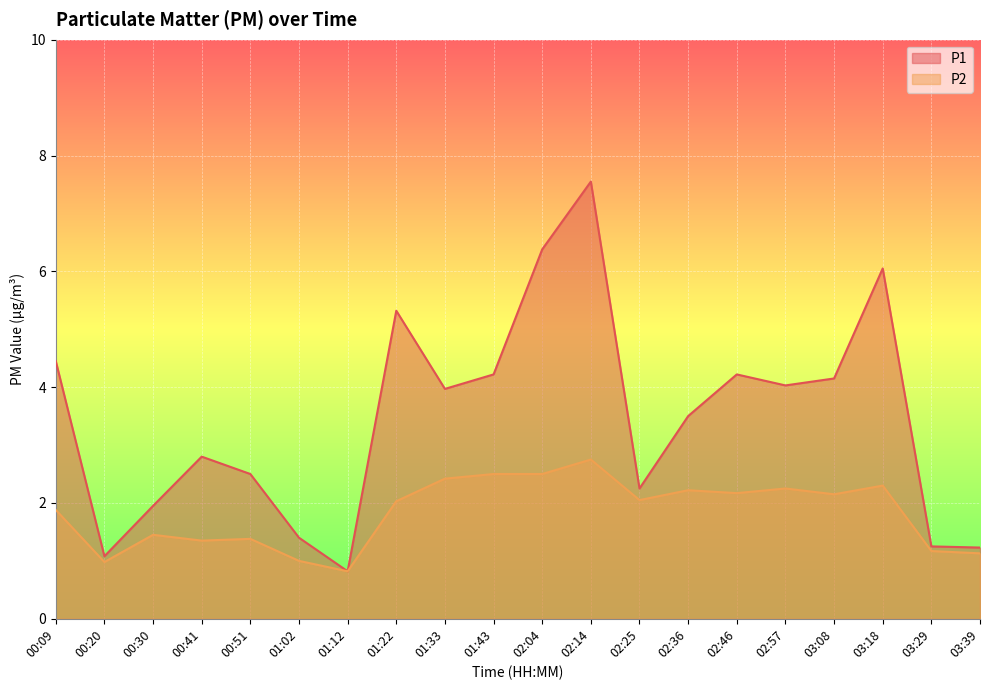

How many lines are shown in the chart?

2